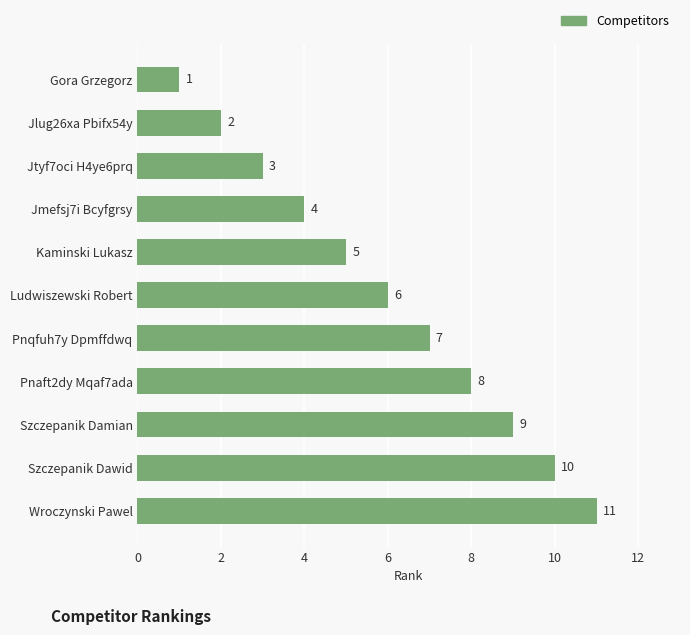

The chart shows a value of 11 at Pnqfuh7y Dpmffdwq. True or false?

False